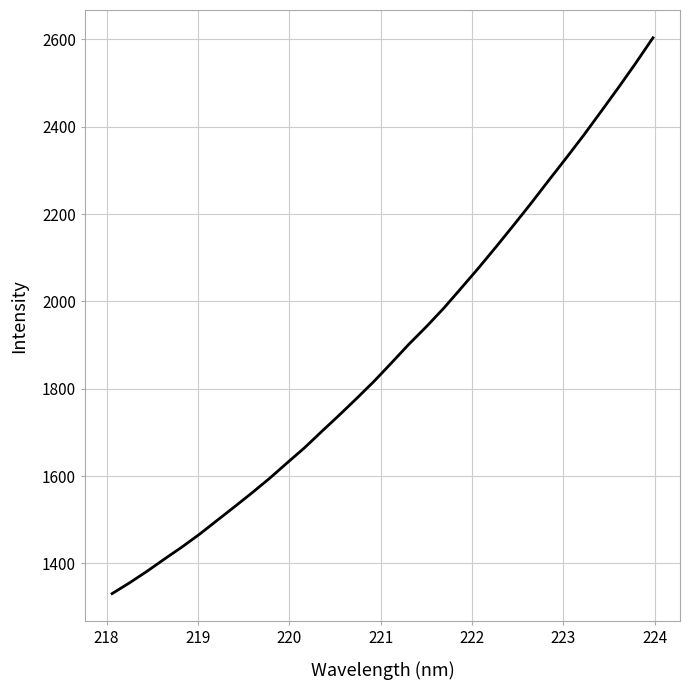

What is the greatest value displayed?

2603.8